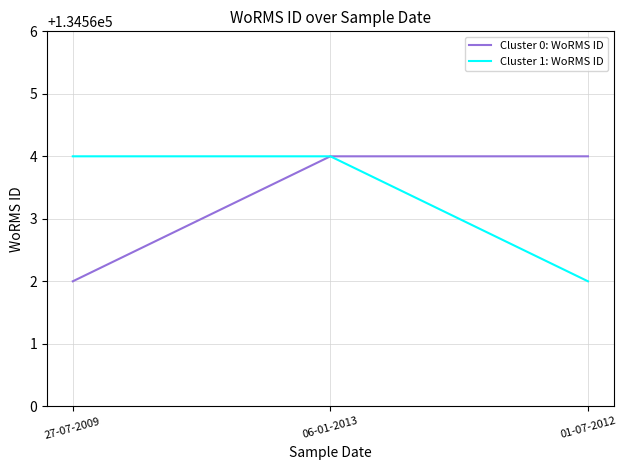

What is the total value across all series at 06-01-2013?

269128